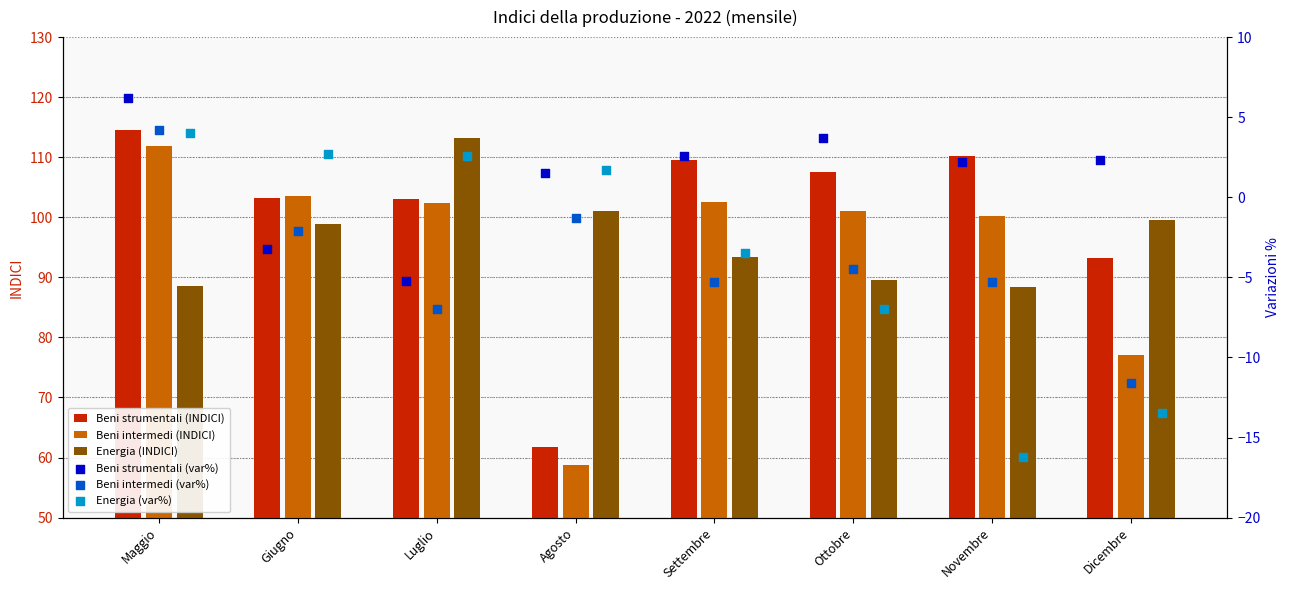

Is the value of Beni strumentali (INDICI) at Novembre greater than the value of Beni intermedi (INDICI) at Novembre?

Yes